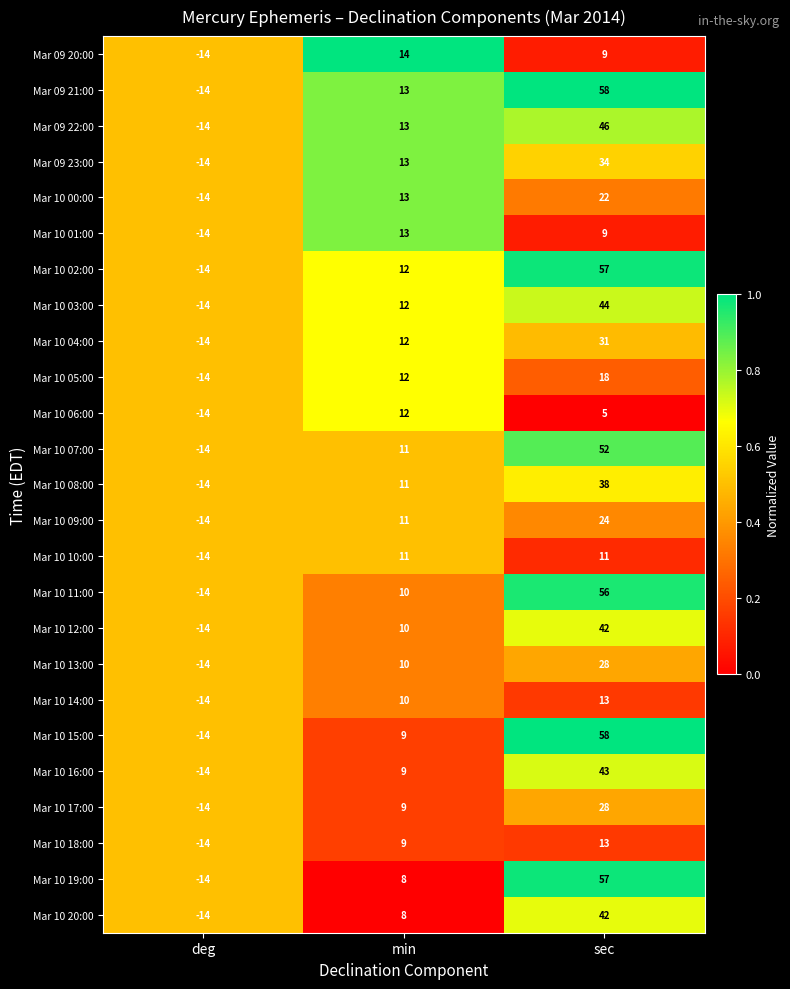

Rank the categories by Mar 09 20:00 value from lowest to highest.

deg, sec, min